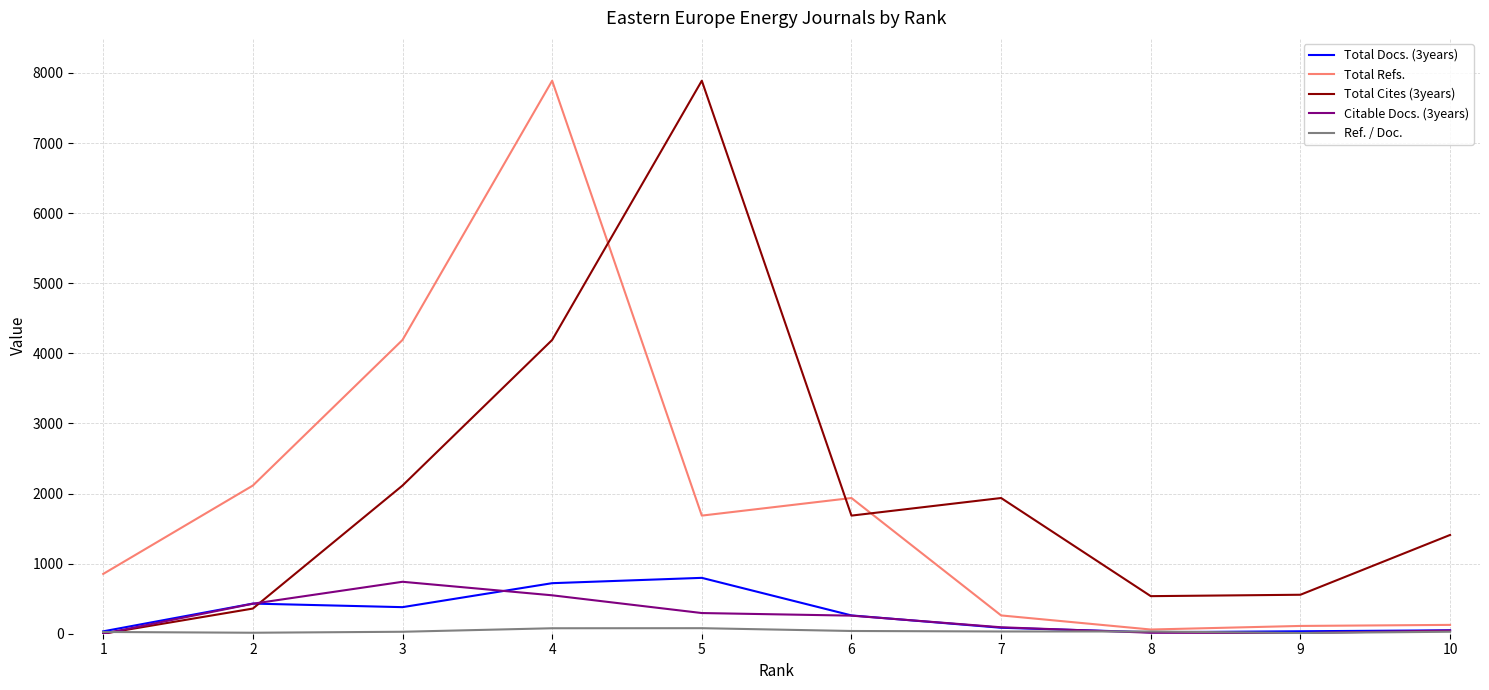

What is the spread (max minus min) of values at 6?

1897